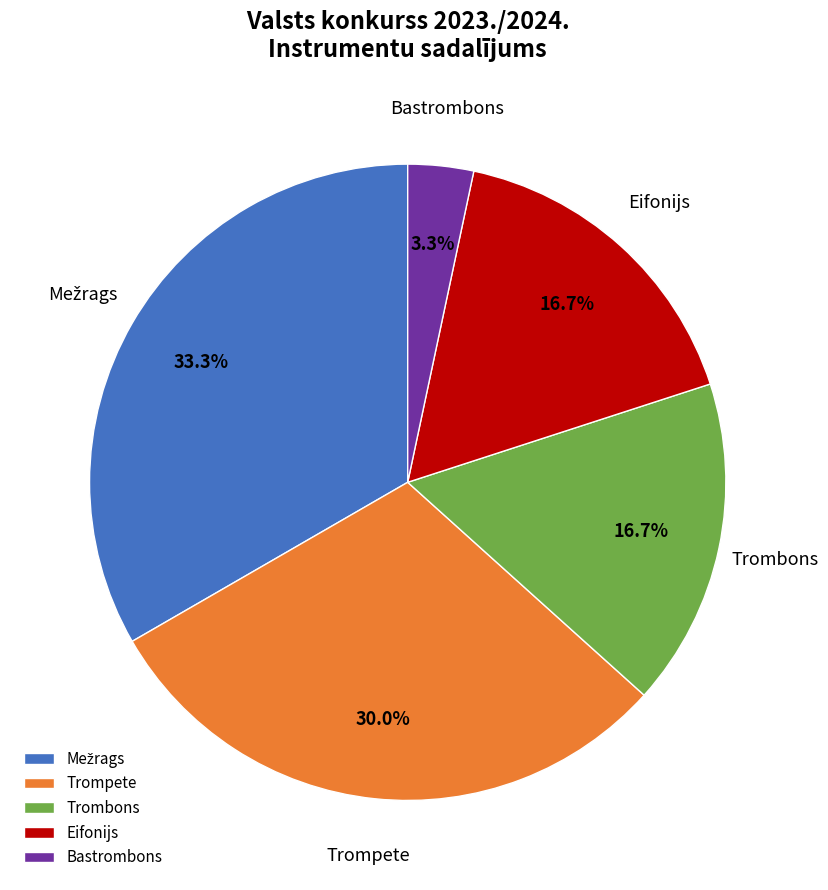

What is the total percentage of Eifonijs and Bastrombons?

20.0%